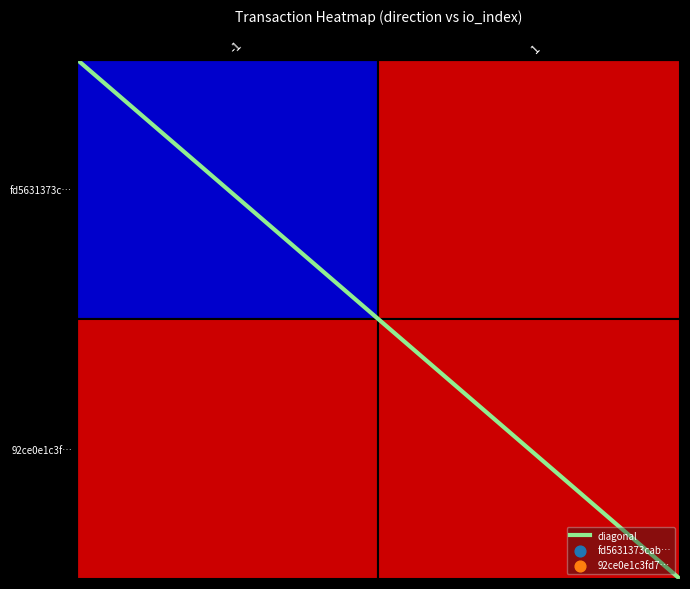

Reading left to right, what are all the values shown in this chart?

2	0